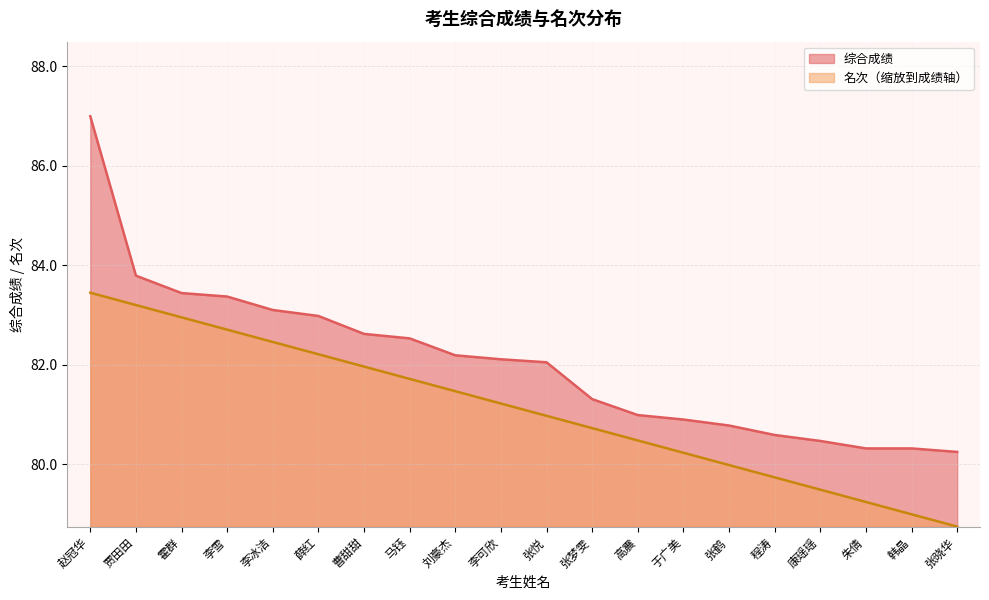

The value of 名次 at 程涛 is 79.7. True or false?

True